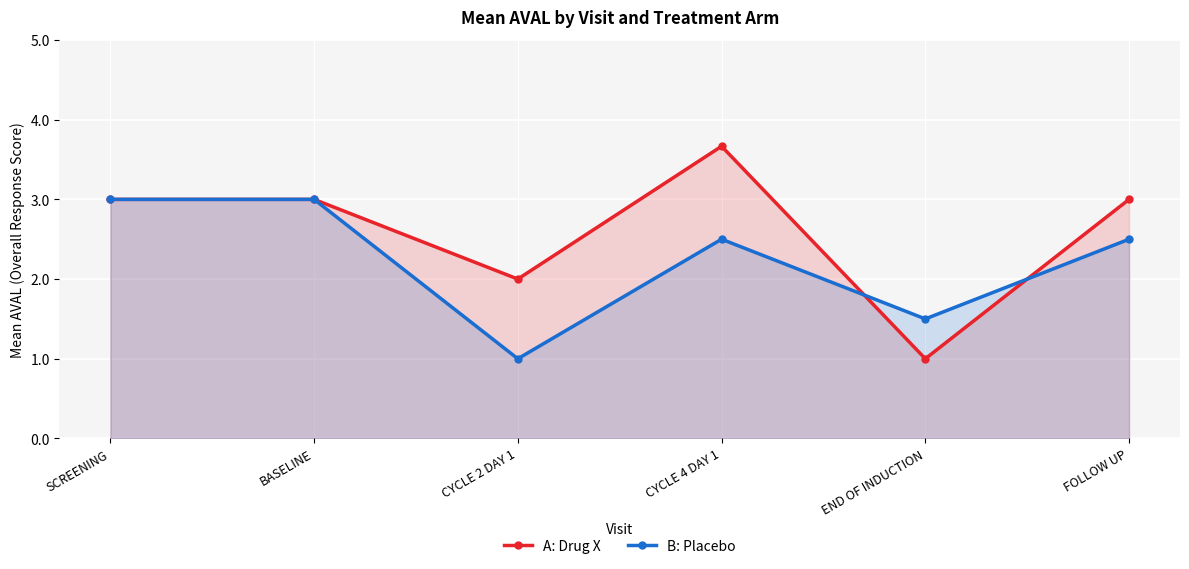

Count the number of data series in this chart.

2